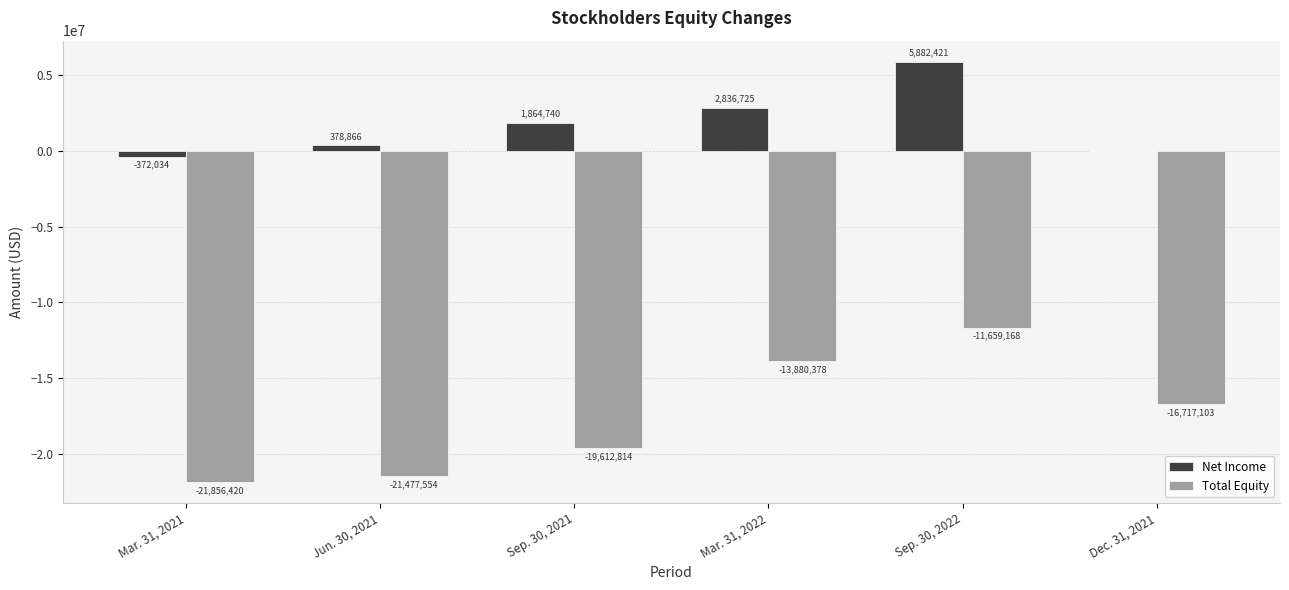

Are the bars grouped side by side (vs. stacked)?

Yes